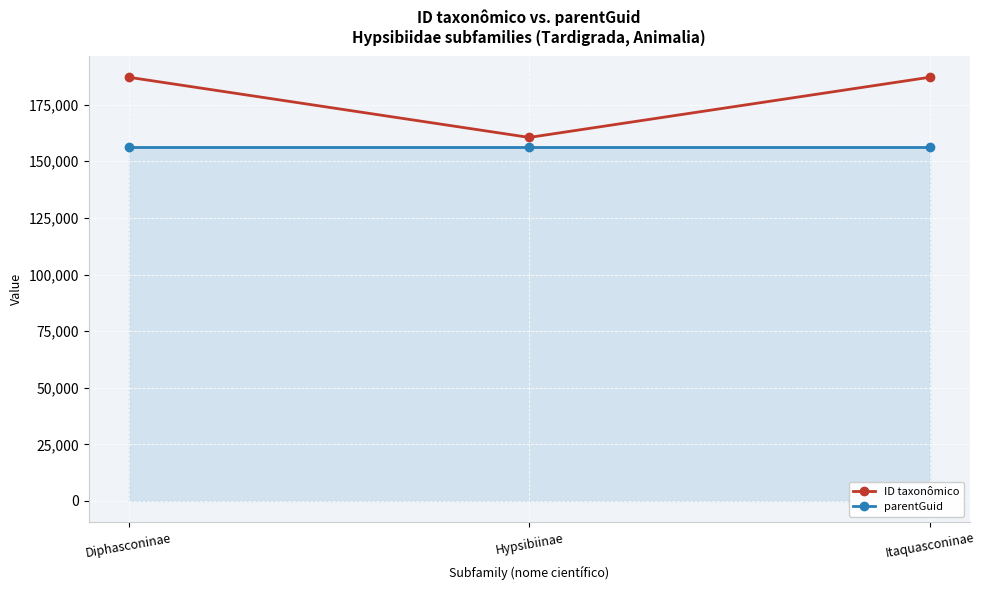

Read the parentGuid value at Diphasconinae.

156144